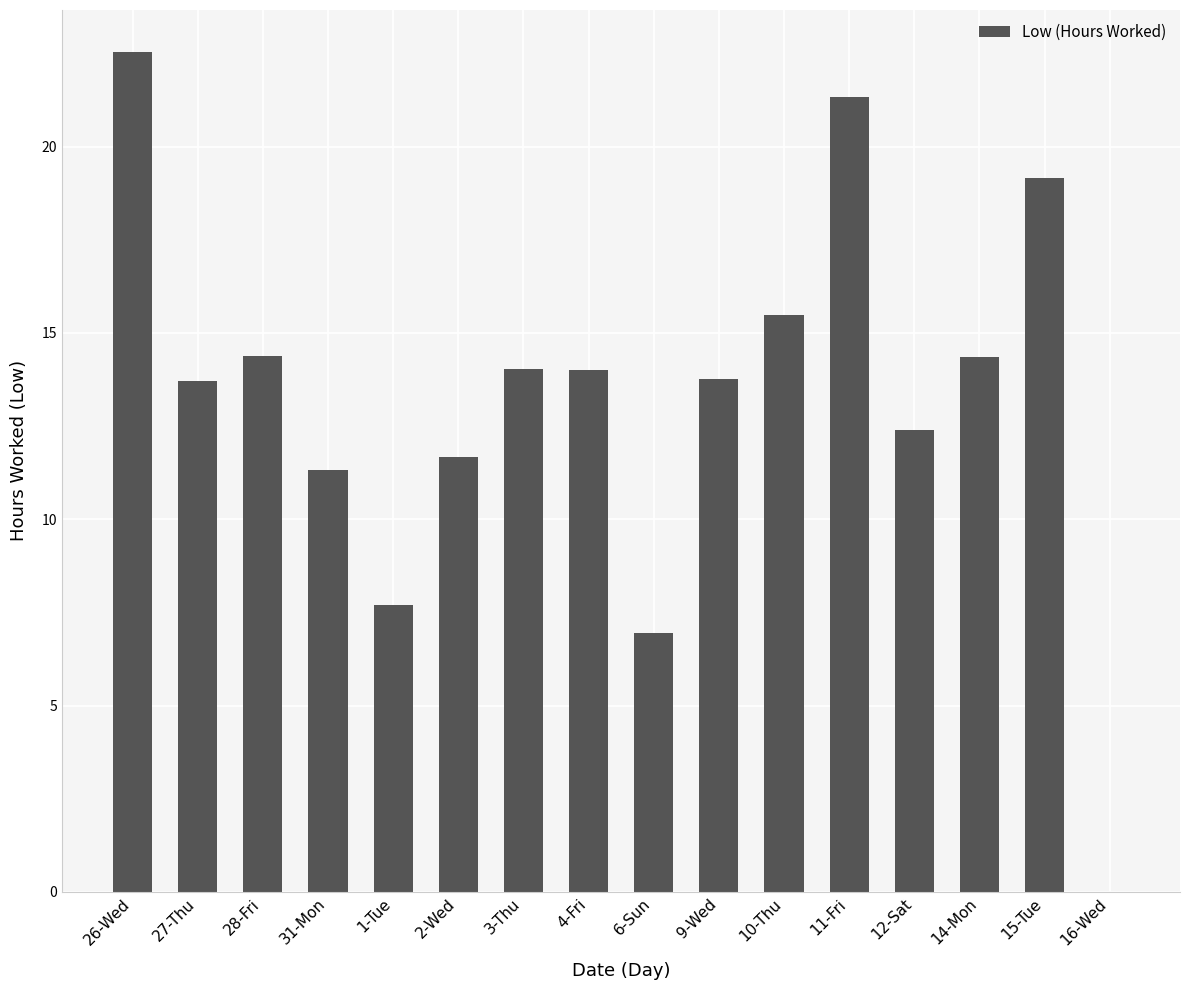

What is the maximum value shown in the chart?

22.5